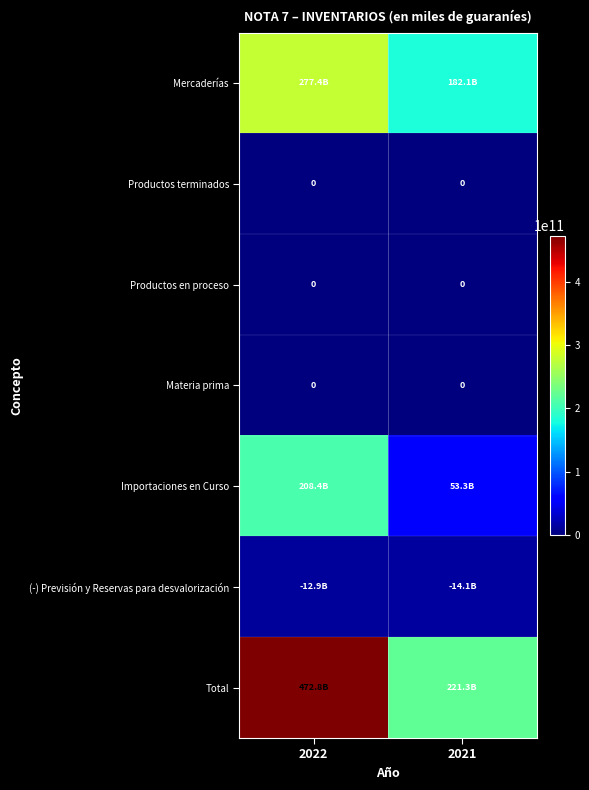

Count the number of categories in the chart.

2